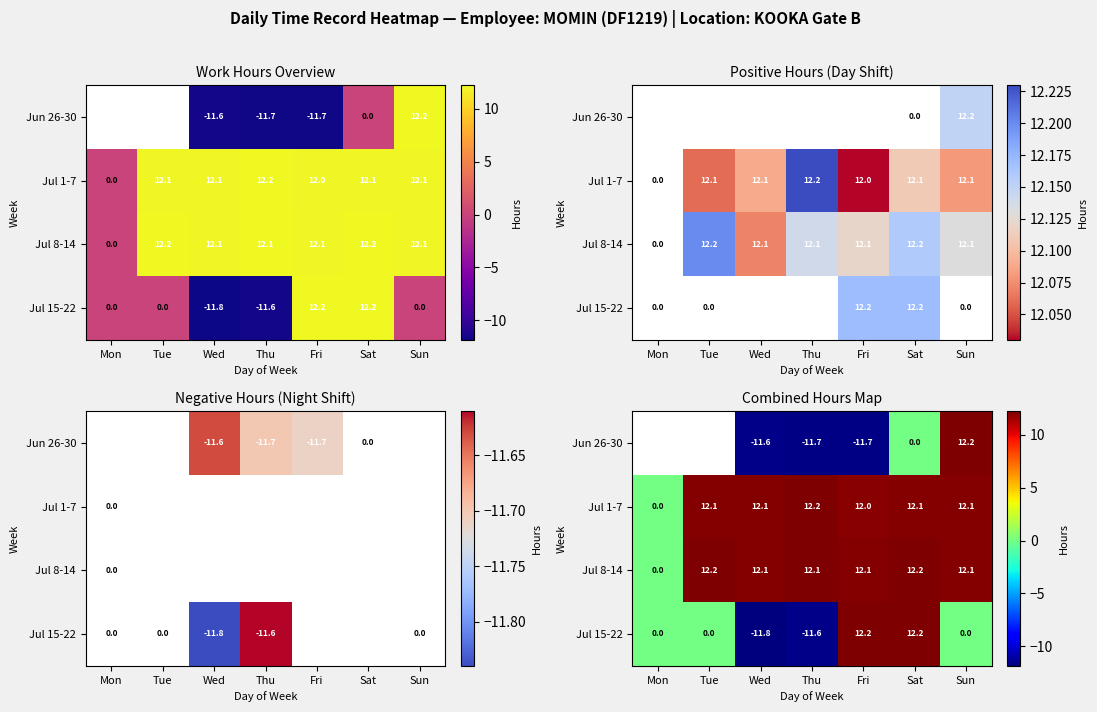

Between Thu and Sun, which series saw the biggest shift?

Jun 26-30